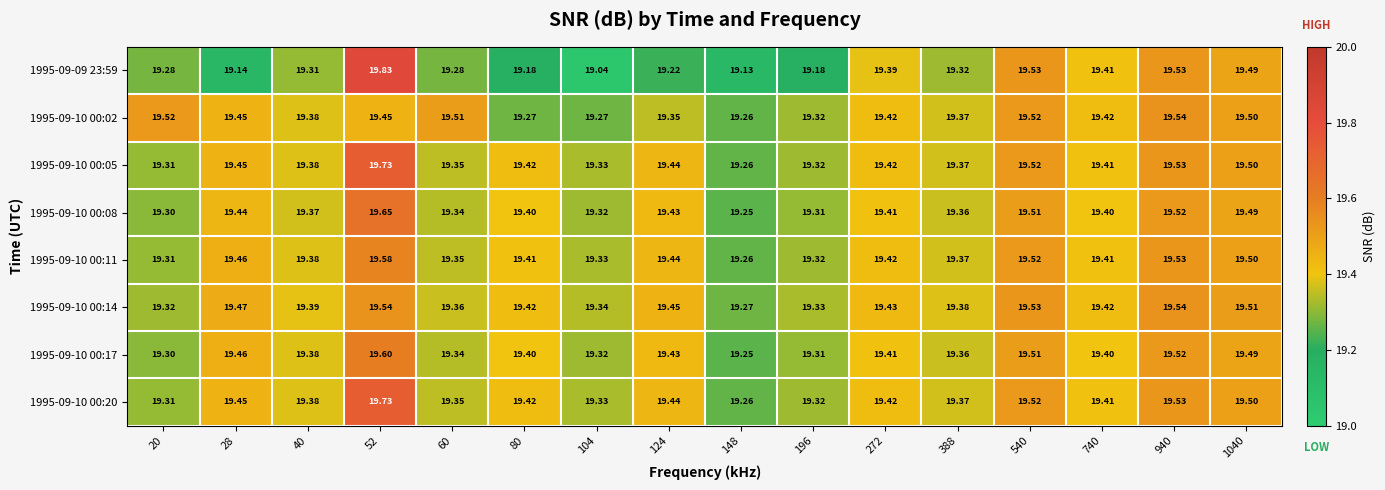

Is the value of 1995-09-10 00:17 at 104 greater than the value of 1995-09-10 00:05 at 80?

No